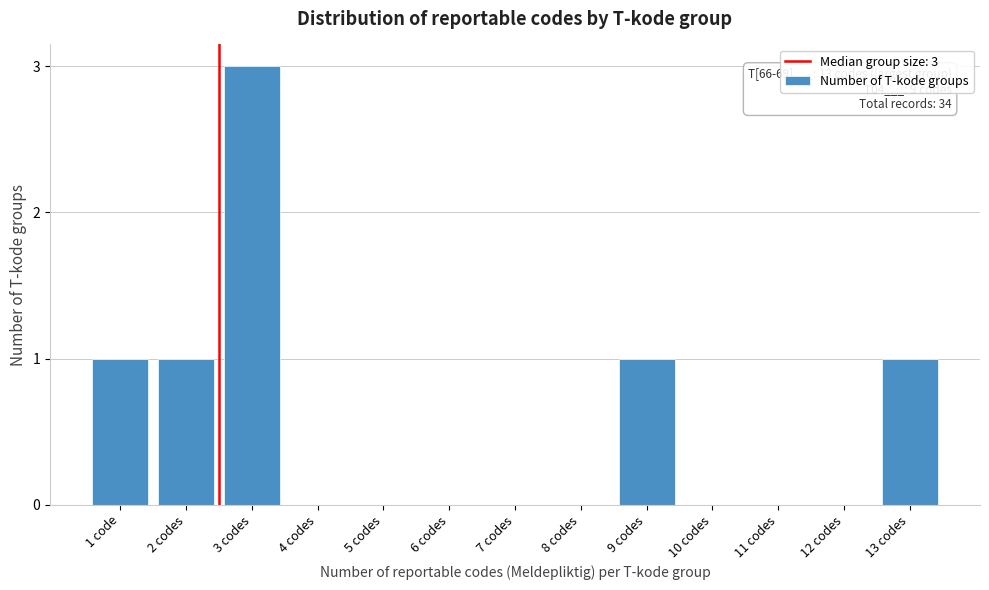

Reading right to left, transcribe all the data shown in this chart.

13 codes=1	12 codes=0	11 codes=0	10 codes=0	9 codes=1	8 codes=0	7 codes=0	6 codes=0	5 codes=0	4 codes=0	3 codes=3	2 codes=1	1 code=1